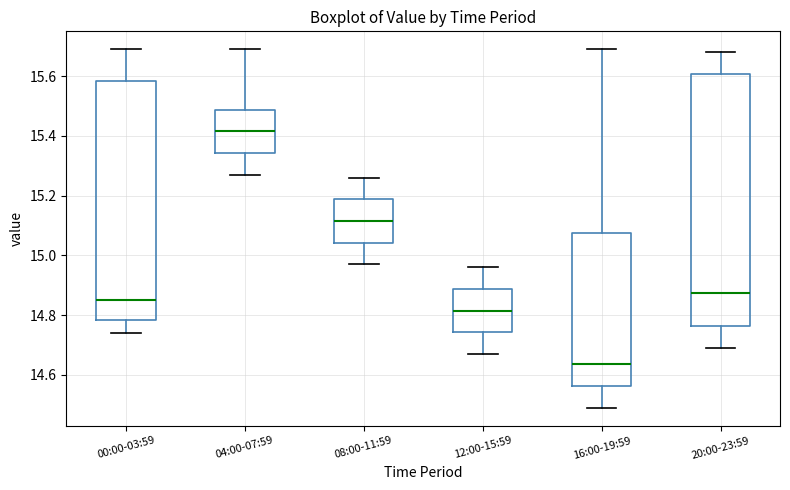

Reading left to right, read every box against the y-axis: the position of its median line, the range the box covers, and the ends of its whiskers. The values are not printed on the chart, so give them approximately, as read against the axis.

00:00-03:59: median 14.86, box 14.78 to 15.58, whiskers 14.74 to 15.70
04:00-07:59: median 15.42, box 15.34 to 15.48, whiskers 15.28 to 15.70
08:00-11:59: median 15.12, box 15.04 to 15.18, whiskers 14.98 to 15.26
12:00-15:59: median 14.82, box 14.74 to 14.88, whiskers 14.68 to 14.96
16:00-19:59: median 14.64, box 14.56 to 15.08, whiskers 14.50 to 15.70
20:00-23:59: median 14.88, box 14.76 to 15.60, whiskers 14.70 to 15.68